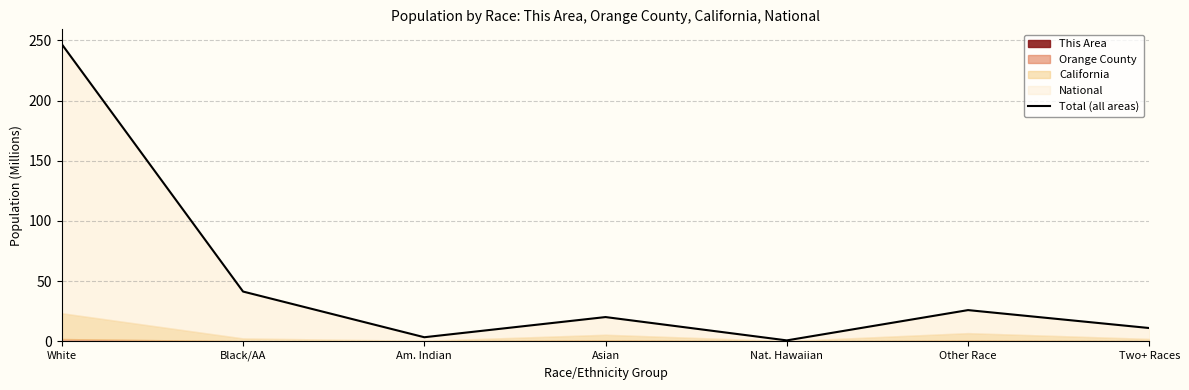

What is the sum of all values?

349.0